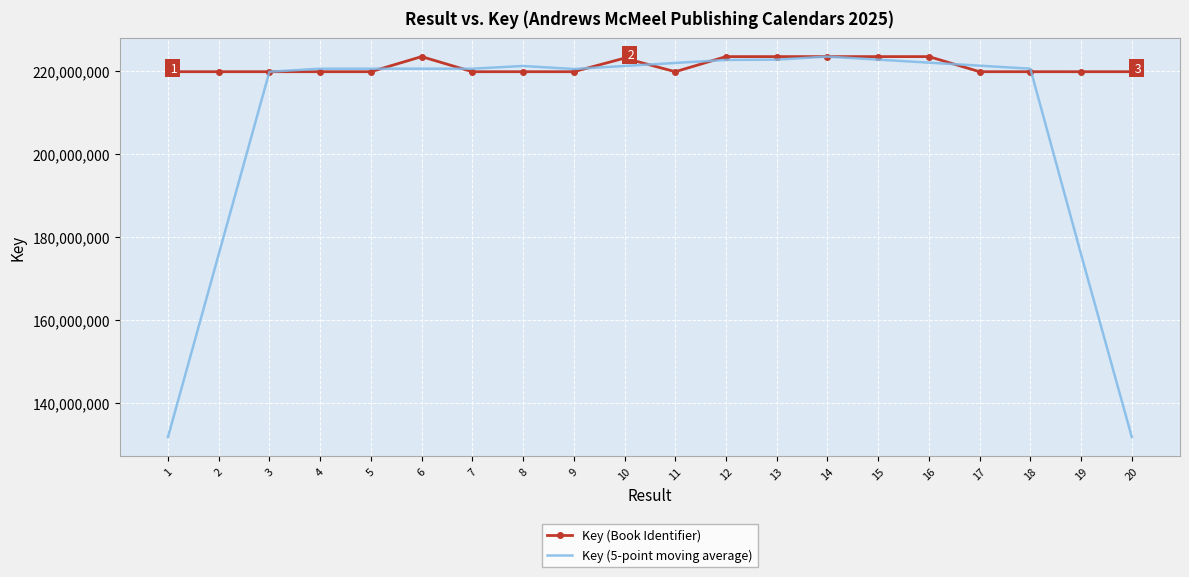

True or false: Key (5-point moving average) and Key (Book Identifier) intersect in this chart.

True